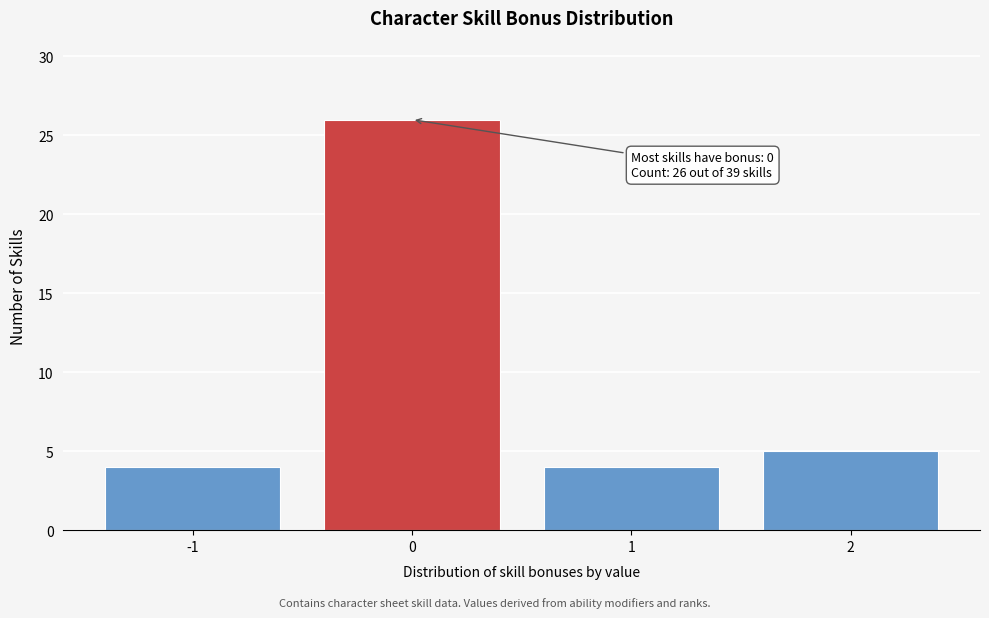

Reading right to left, what are all the values shown in this chart?

5	4	26	4